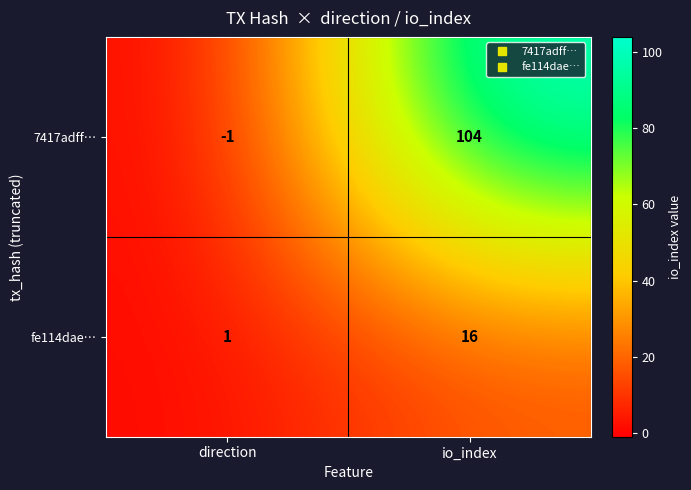

Reading right to left, list all the values displayed in this chart.

7417adff…: 104	-1
fe114dae…: 16	1